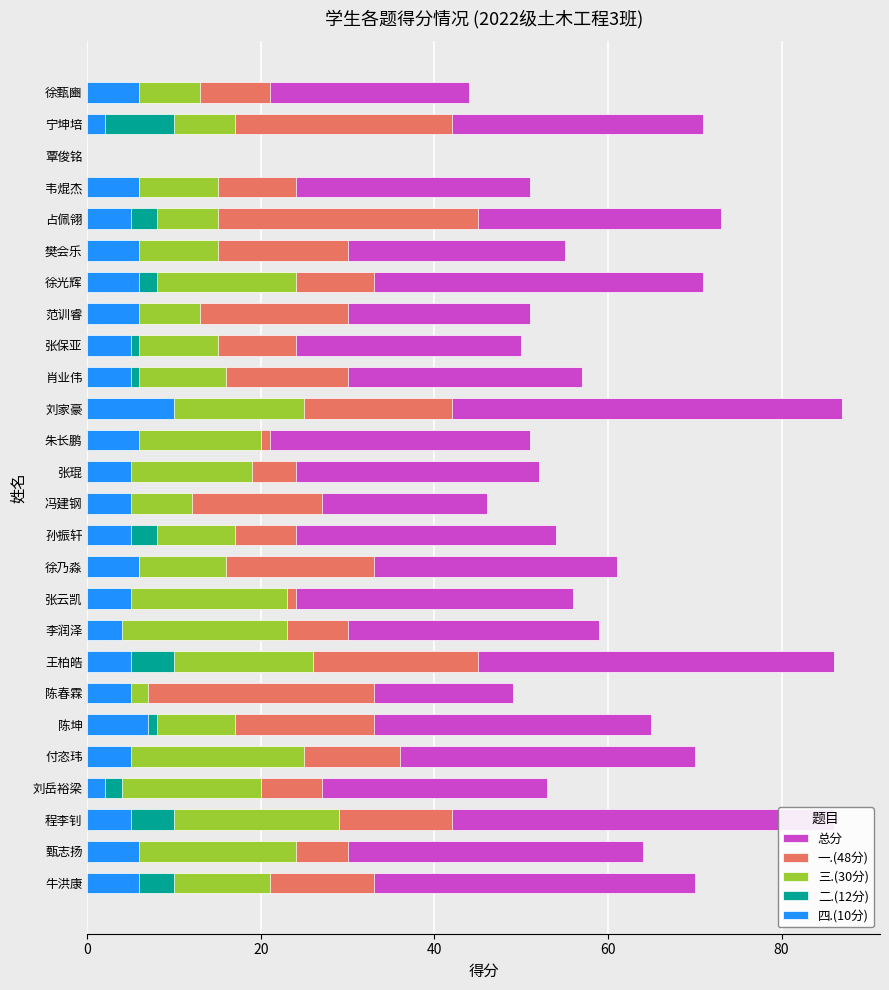

Which series changed the most between 陈春霖 and 张云凯?

三.(30分)